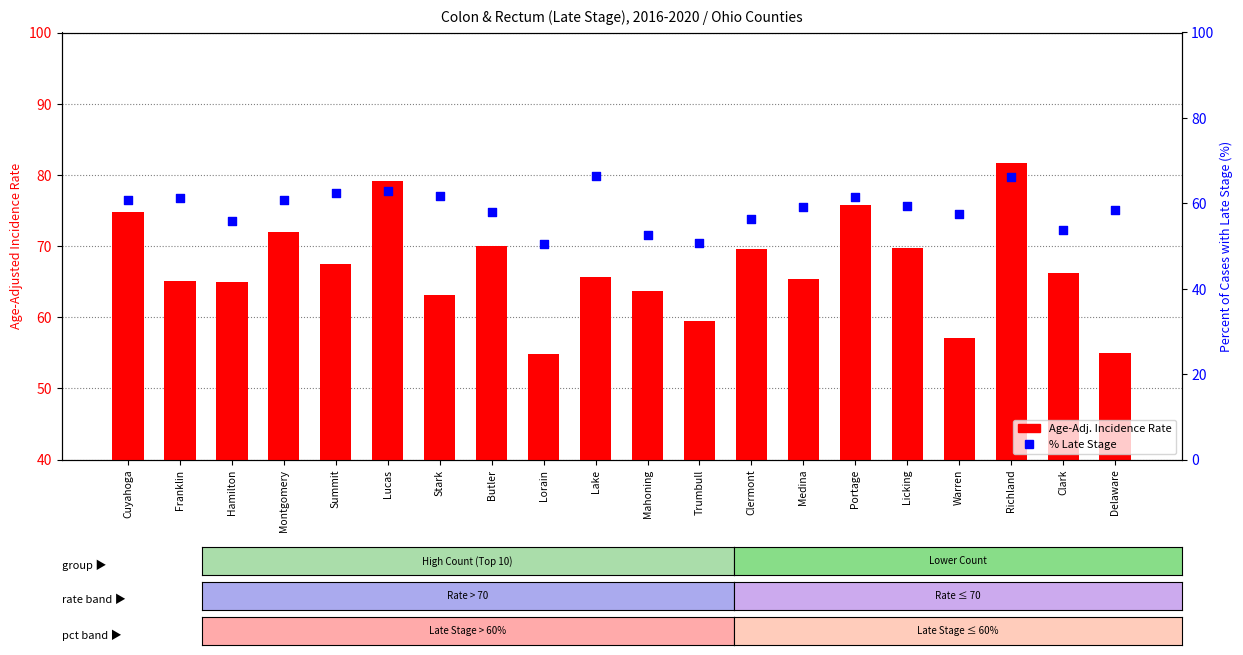

What are all the series names shown in the legend?

Age-Adj. Incidence Rate, Percent Late Stage